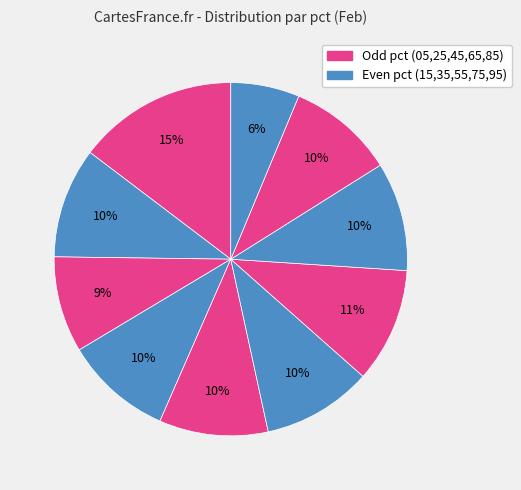

How many segments does this pie chart have?

10